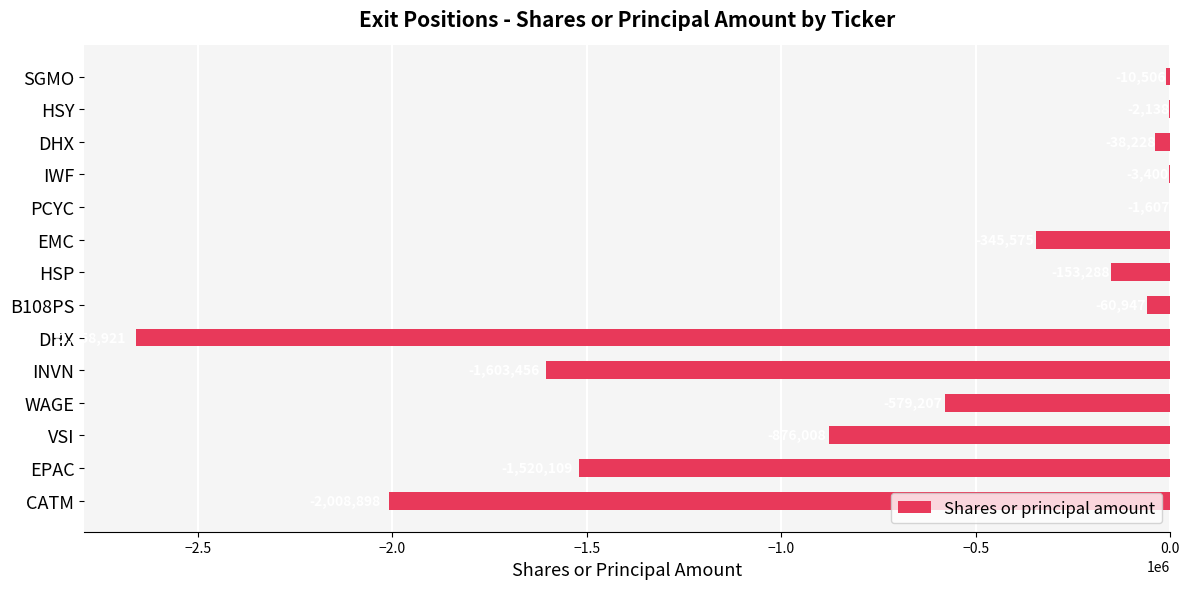

How many data points are above -153288?

6